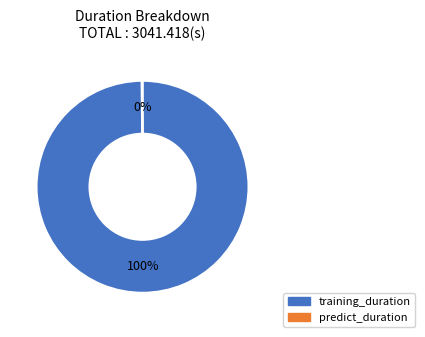

To the nearest percent, what is the average slice percentage?

50%